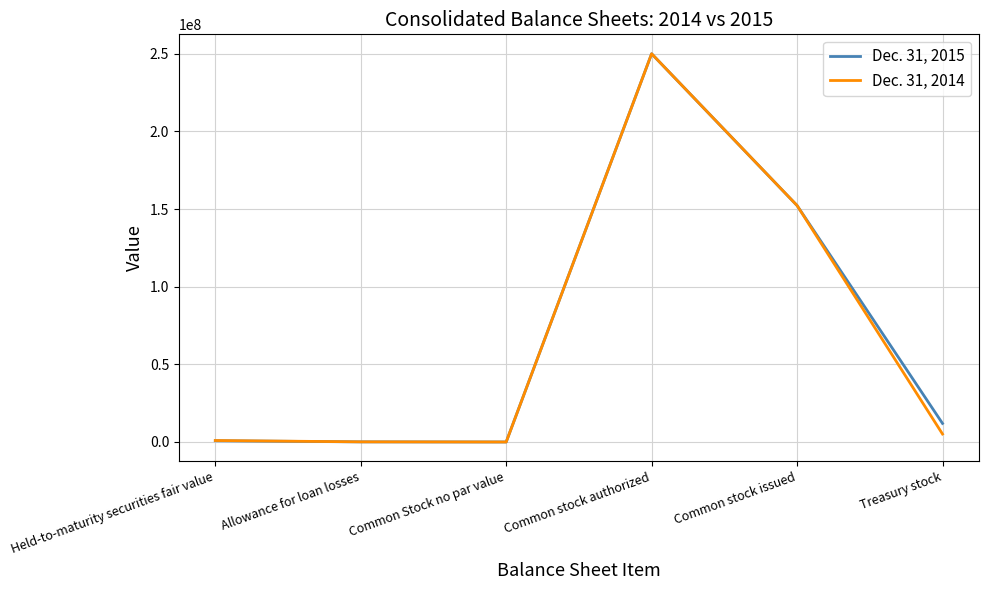

At which category is the sum across all series the highest?

Common stock authorized